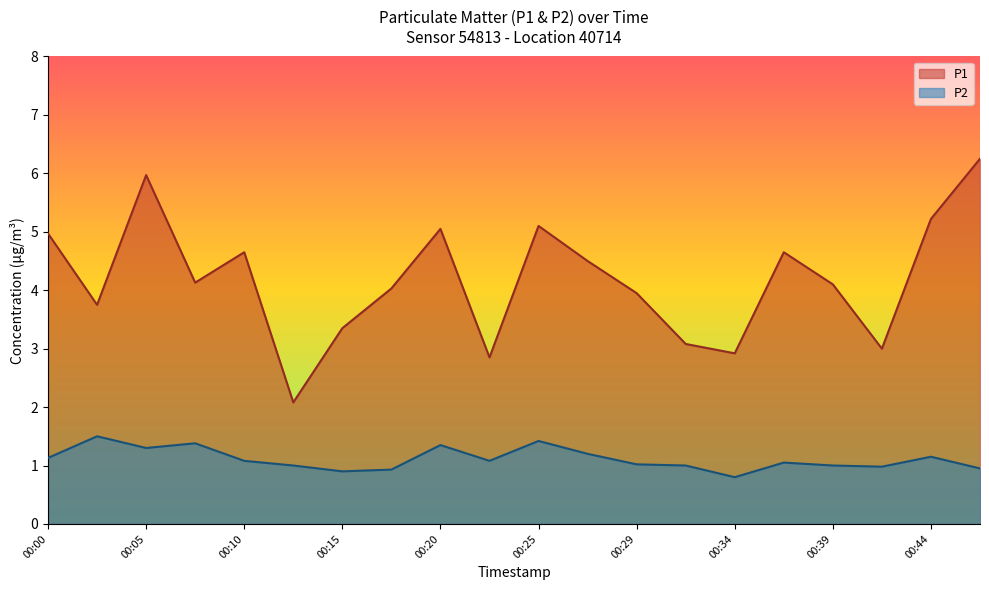

The value of P2 at 00:37 is 1.4. True or false?

False